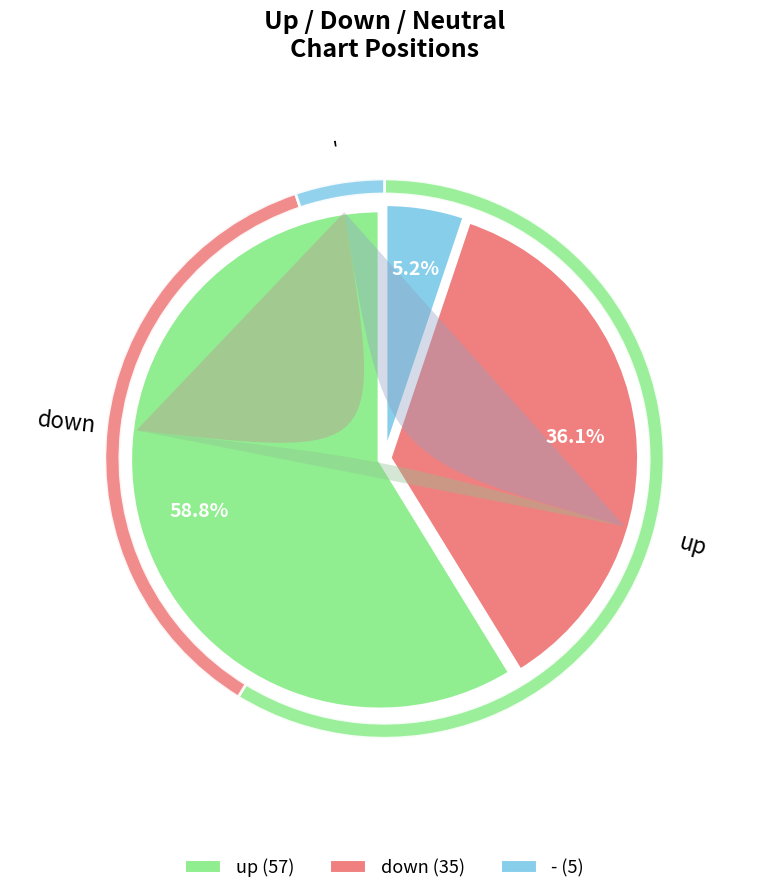

Do - and down together represent more than half of the pie?

No